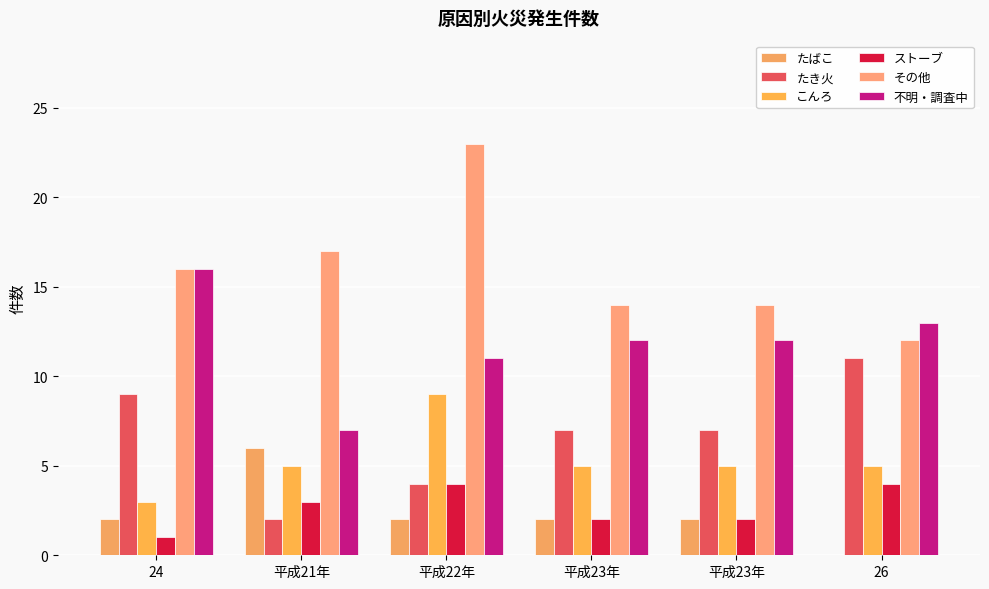

How many data points does each series have?

6